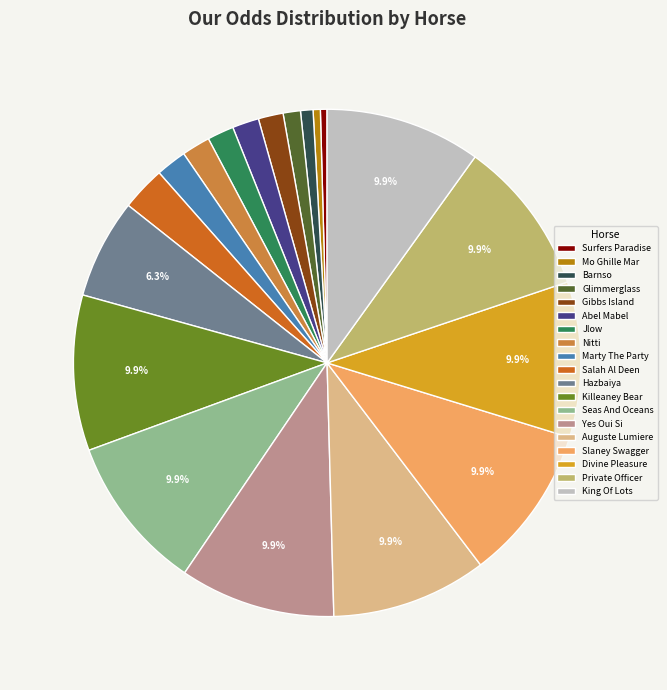

What is the ratio of the value at Divine Pleasure to the value at Salah Al Deen?

3.5